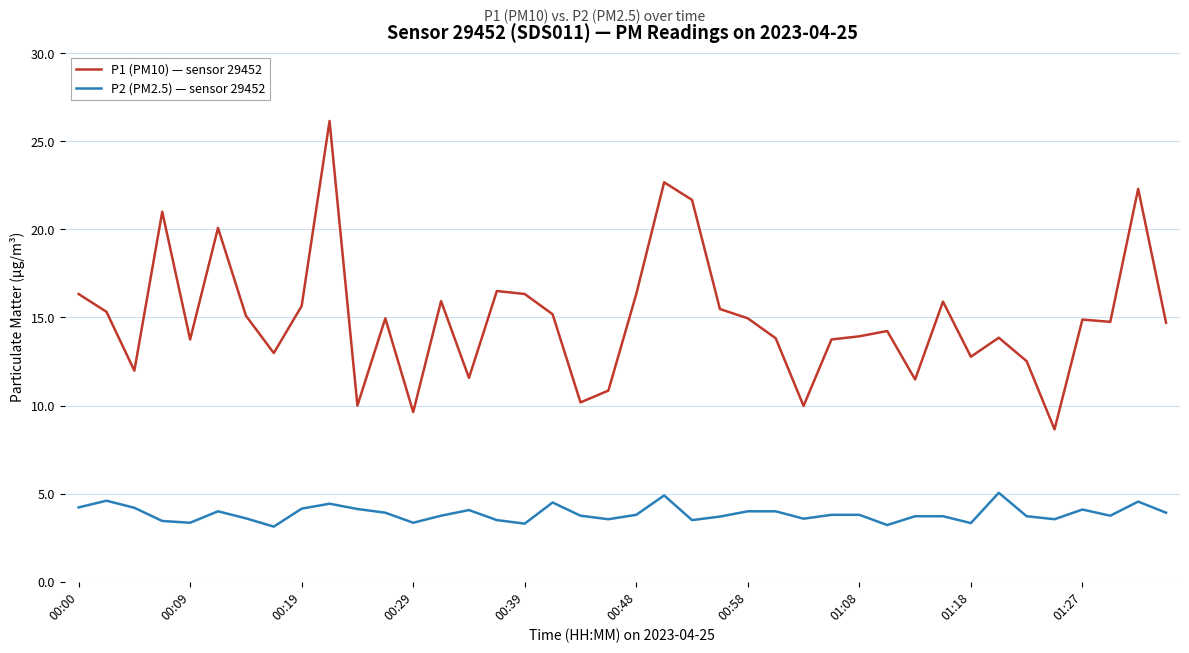

What is the difference between the maximum and minimum values in the P2 (PM2.5) — sensor 29452 series?

1.9